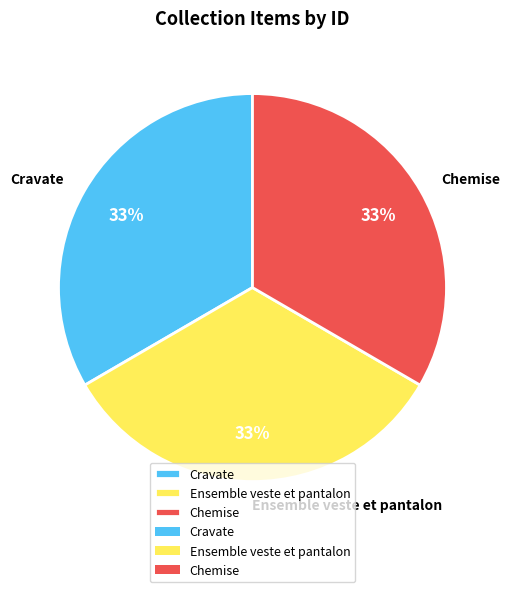

True or false: Chemise accounts for 25% of the total.

False